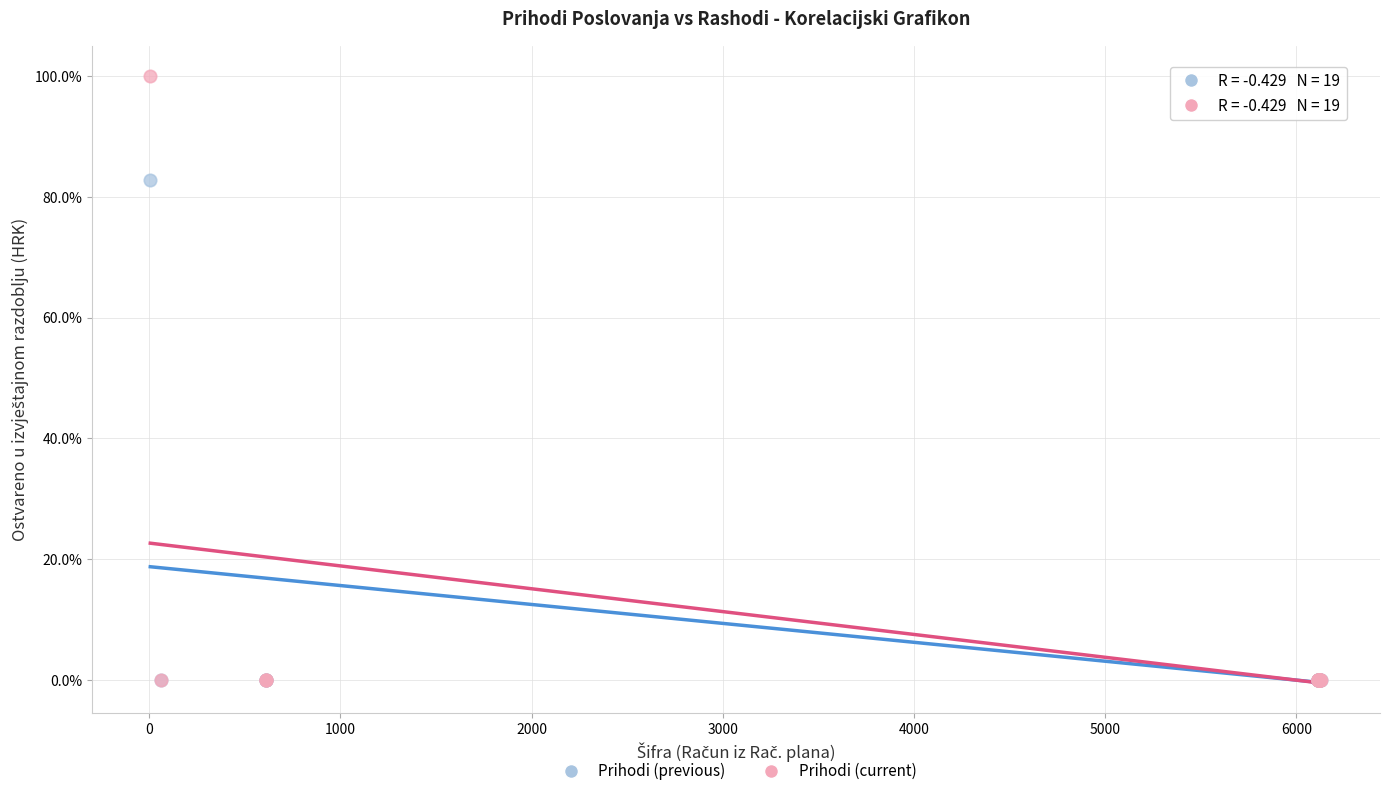

Which series contains the highest Y value?

Prihodi (current)